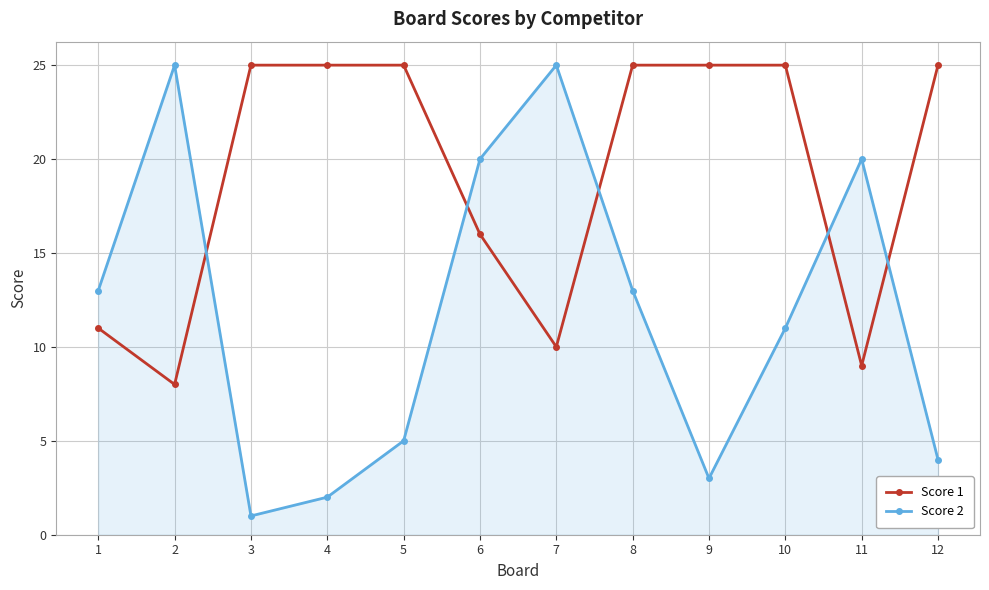

Where do Score 1 and Score 2 first cross each other?

2 and 3